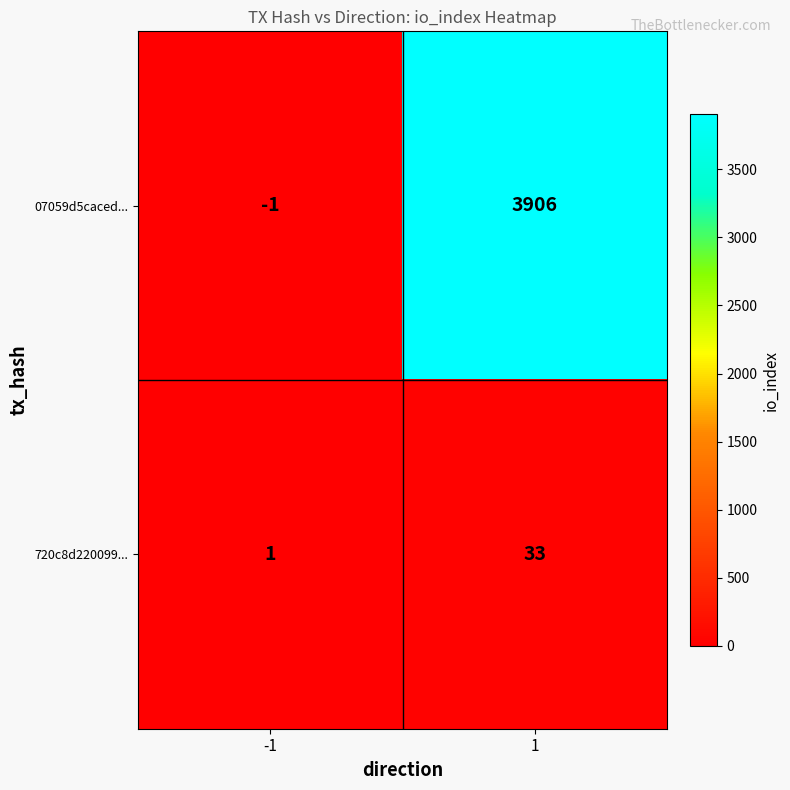

Reading left to right, what are all the values shown in this chart?

07059d5caced...: -1	3906
720c8d220099...: 1	33